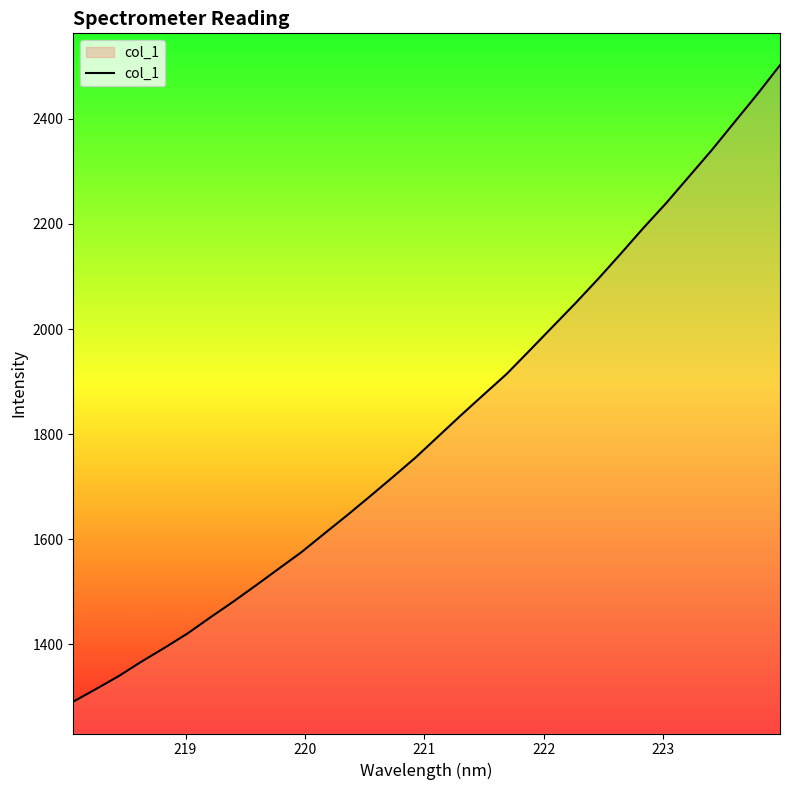

What is the difference between the maximum and minimum values?

1211.5